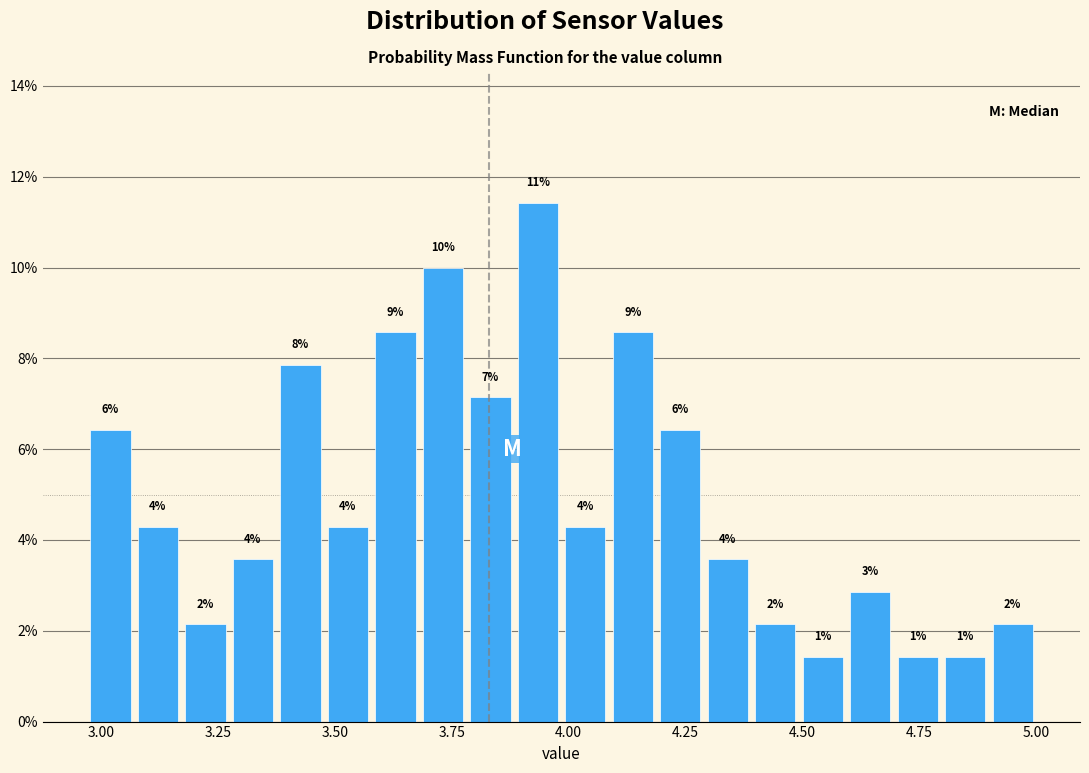

Read against the x-axis, roughly where is the centre of the tallest bar?

3.95